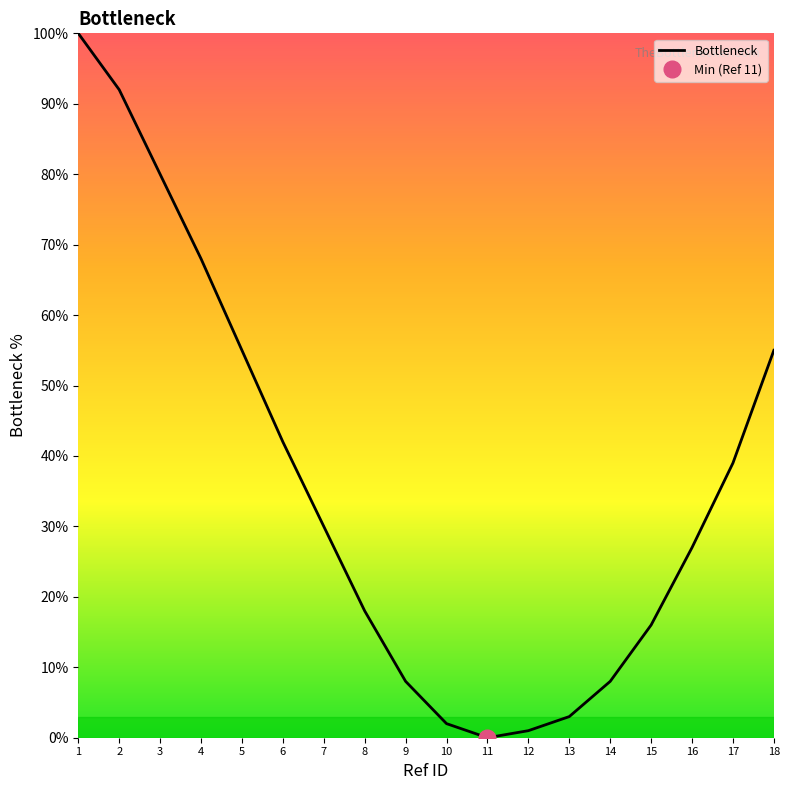

Approximately how many times larger is the value at 17 compared to 15?

2.4